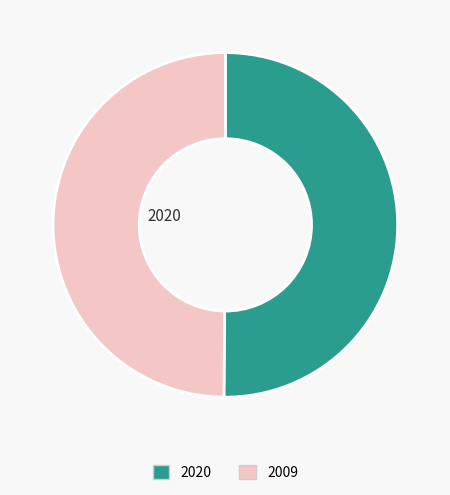

Is the sum of 2009 and 2020 greater than half?

Yes